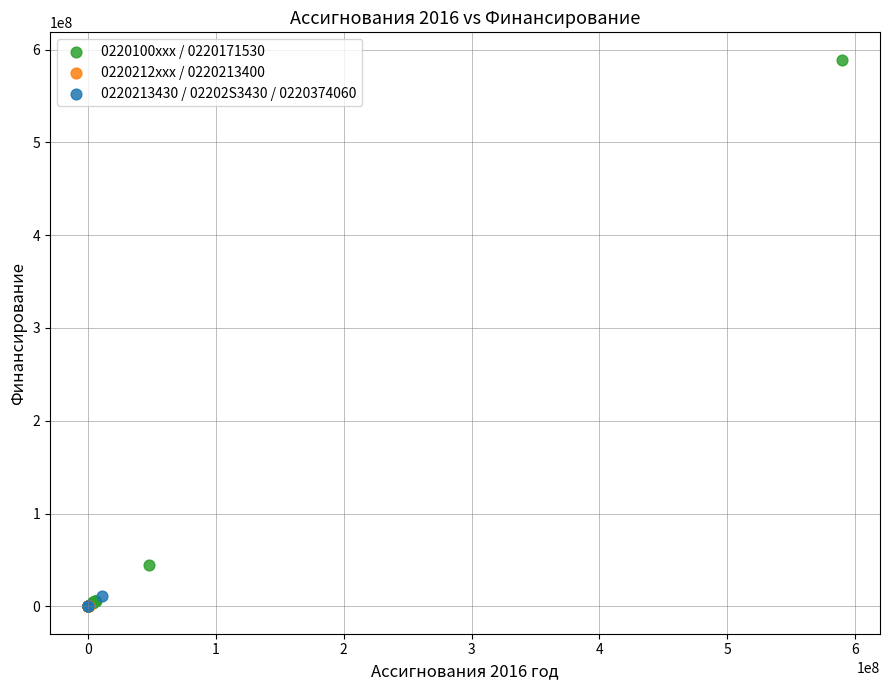

Which series reaches the maximum Y coordinate?

0220100xxx / 0220171530